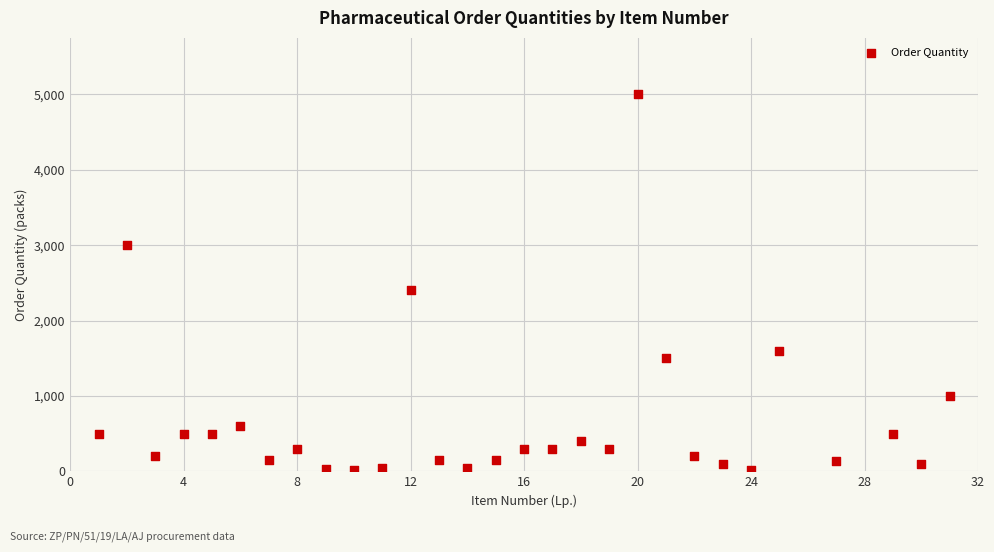

What Y value in the scatter plot is closest to 2510?

2400